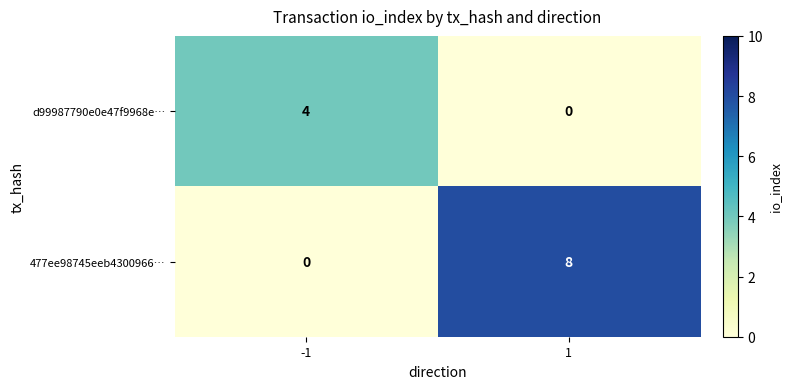

List the series in order of their overall mean, highest first.

477ee98745eeb4300966…, d99987790e0e47f9968e…